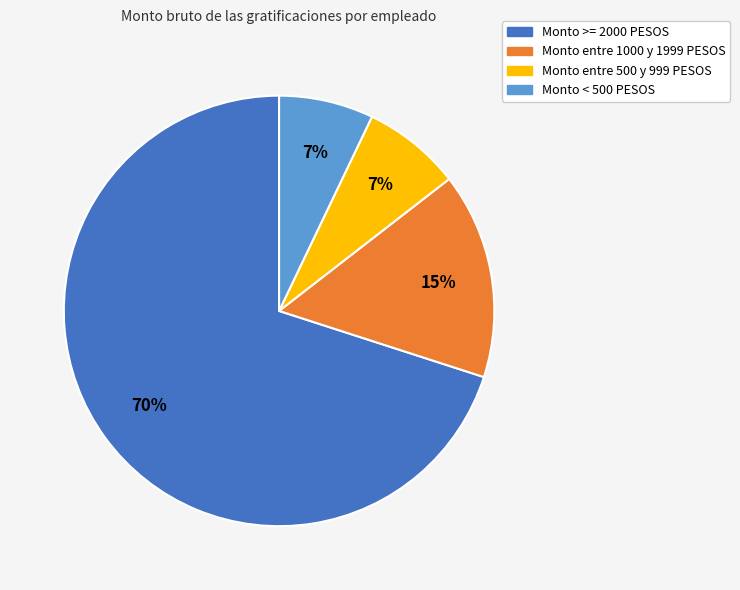

Do Monto entre 1000 y 1999 PESOS and Monto < 500 PESOS together represent more than half of the pie?

No